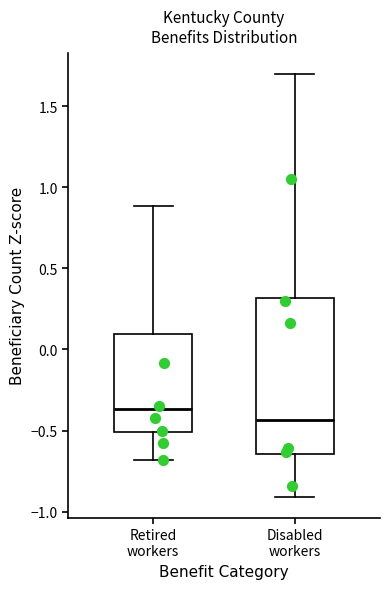

Where is the upper edge of the box for Disabled workers on the y-axis? The values are not printed on the chart, so give them approximately, as read against the axis.

0.30